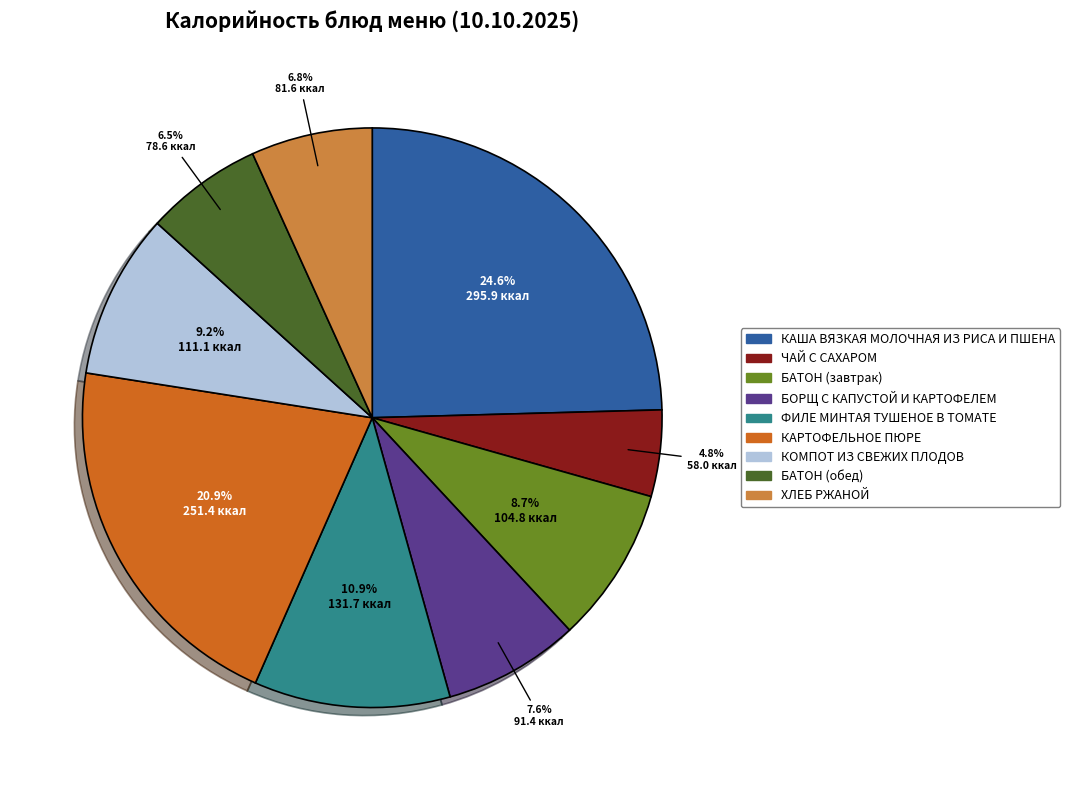

How many segments does this pie chart have?

9